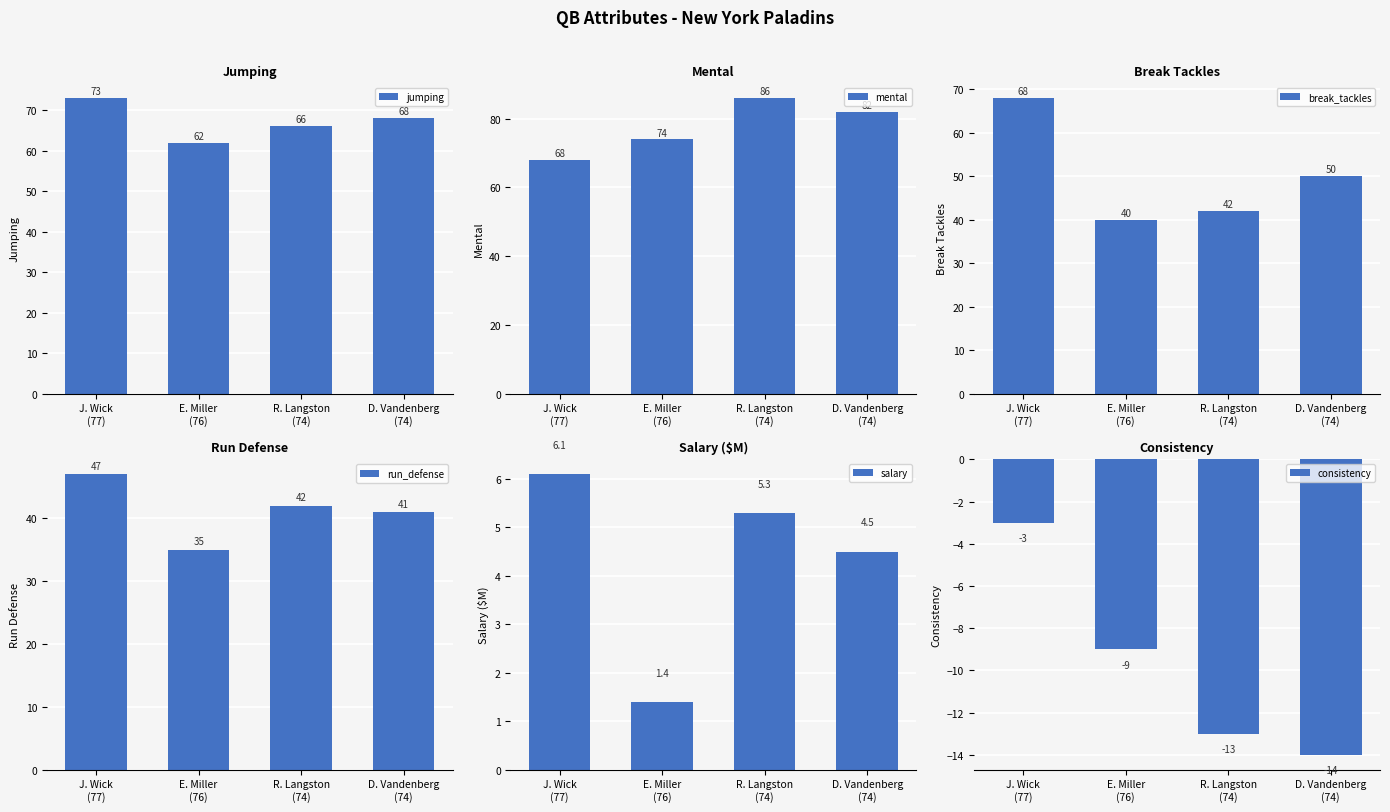

What is the sum of all run_defense values?

165